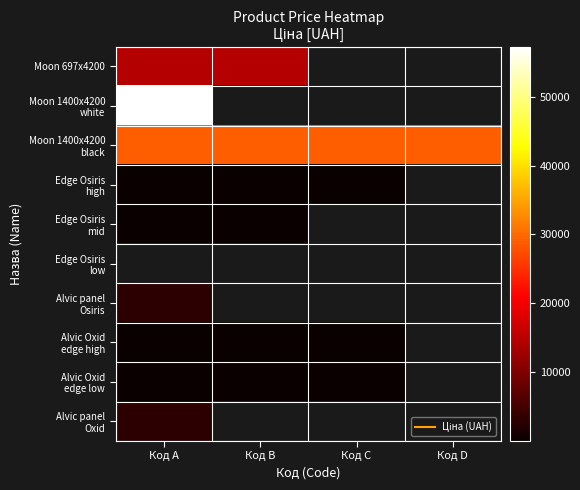

True or false: Moon 1400x4200 black has a value of 28890.3 at Код A.

True